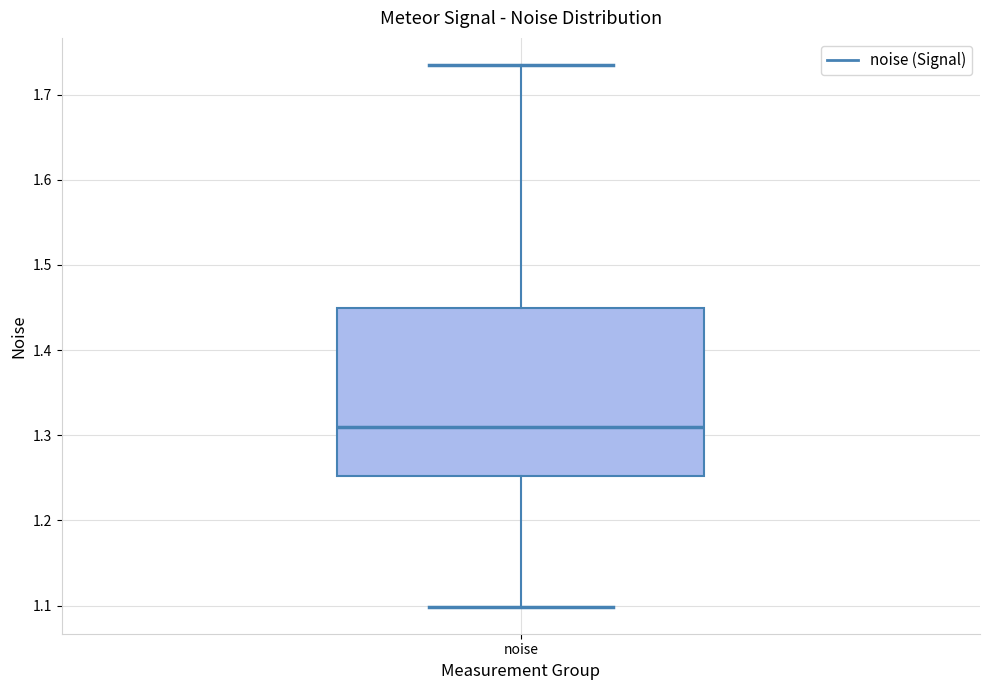

Read this box plot against the y-axis: the position of the median line, the range covered by the box, and the ends of both whiskers. The values are not printed on the chart, so give them approximately, as read against the axis.

median 1.31, box 1.25 to 1.45, whiskers 1.10 to 1.73